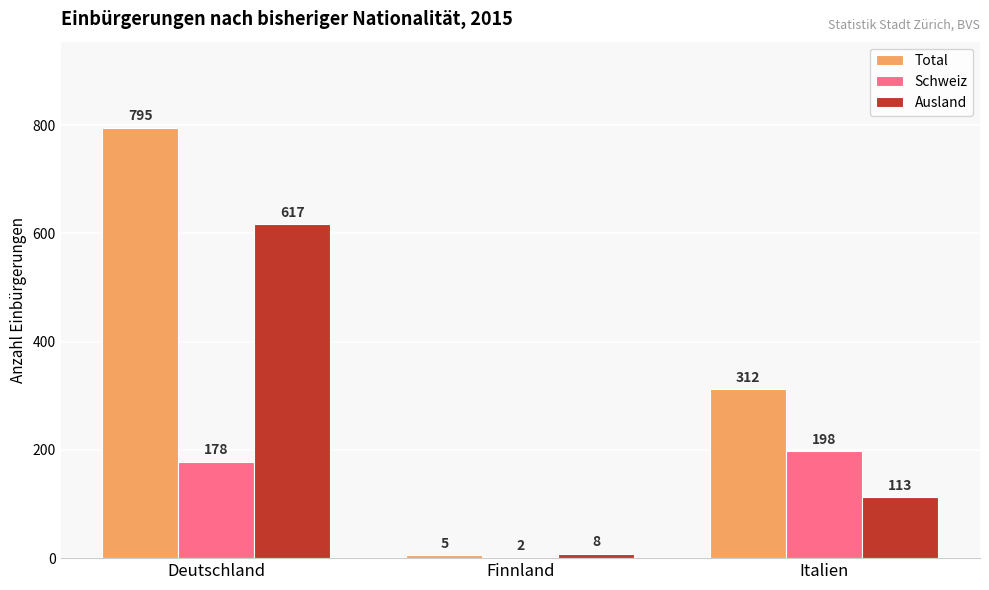

Between Deutschland and Finnland, which series saw the biggest shift?

Total